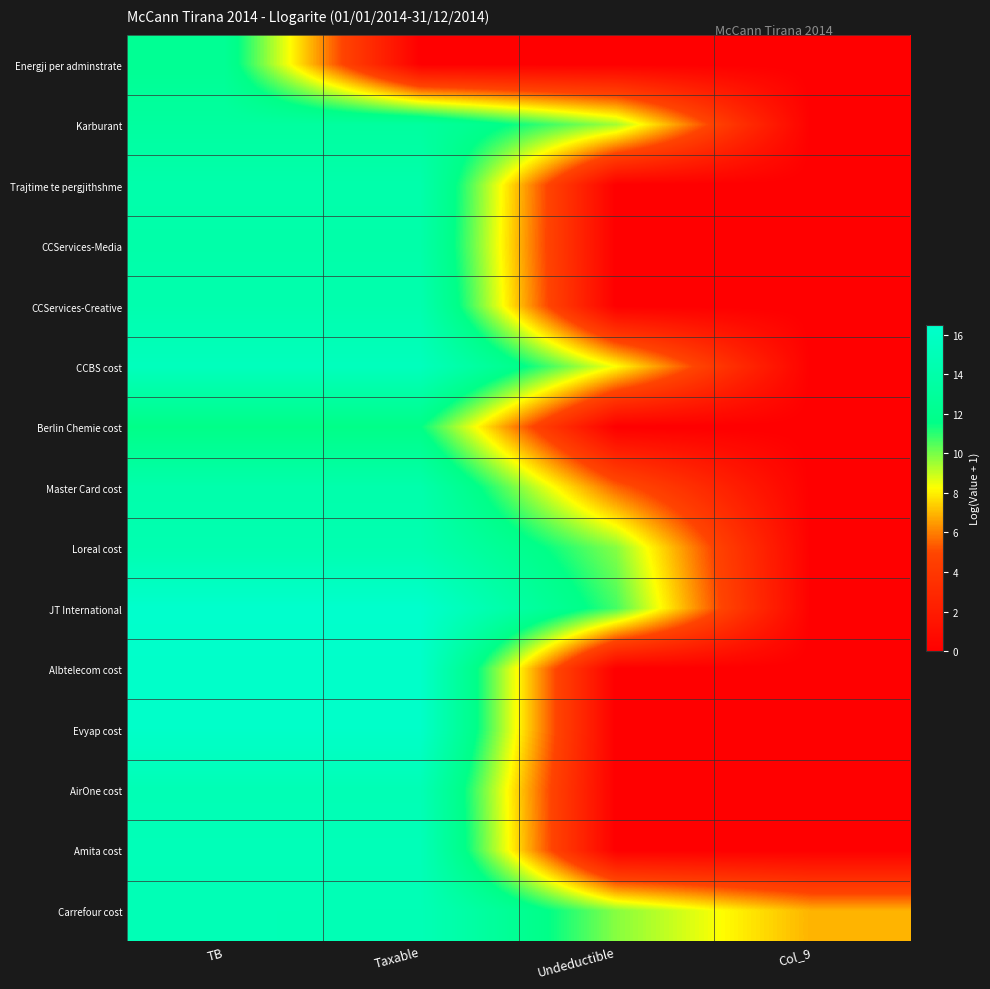

Which series has the widest spread of values?

JT International